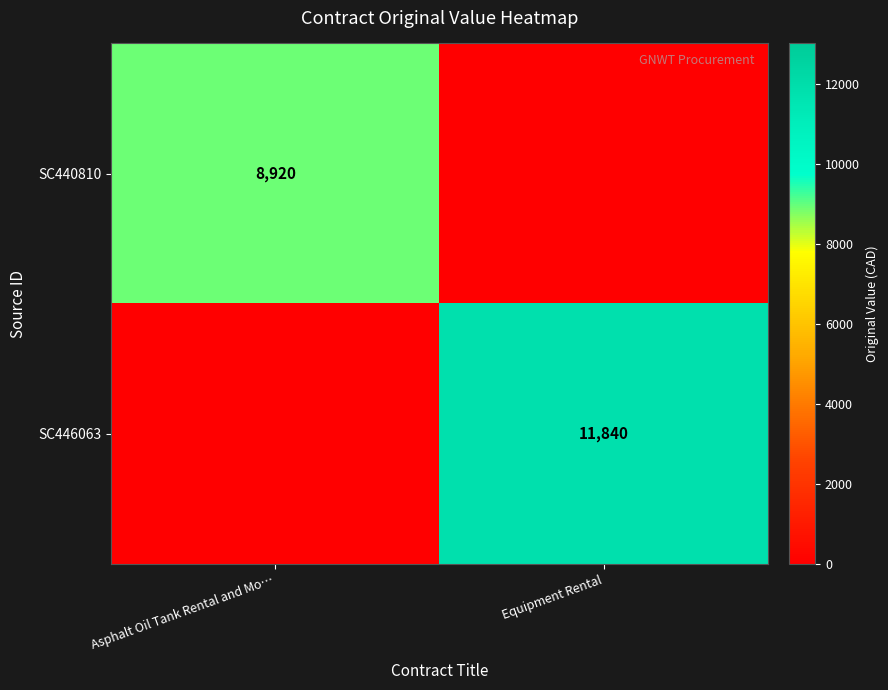

The SC446063 series shows 2856 at Equipment Rental. True or false?

False